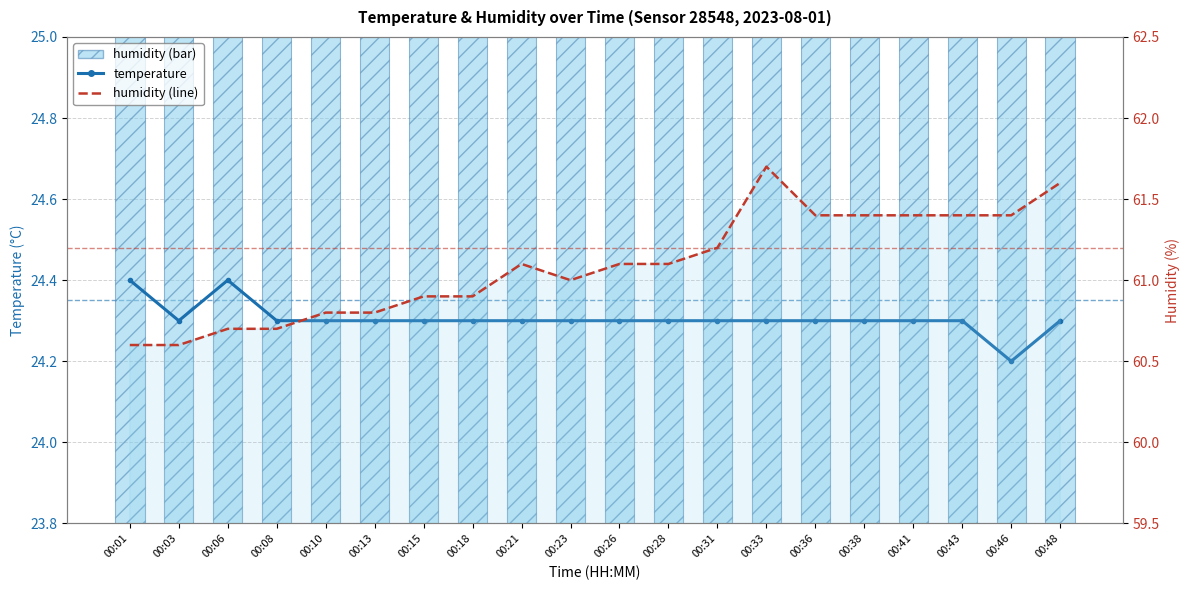

How many data points in humidity are above 61?

11